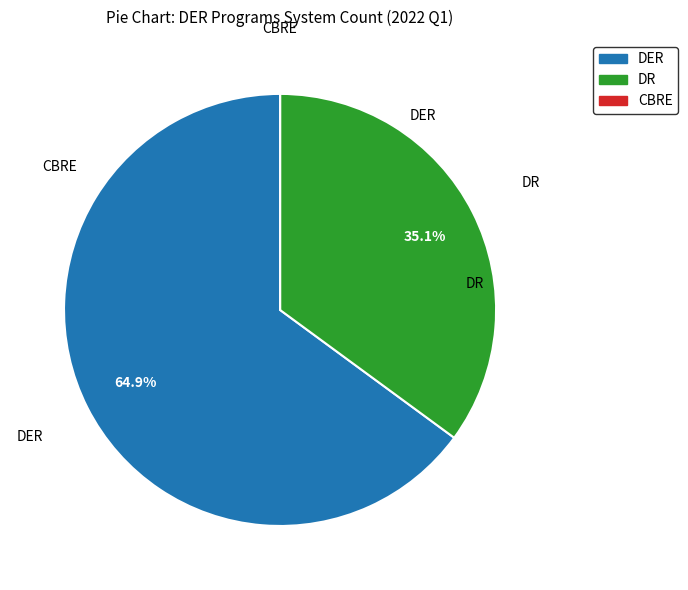

What percentage is NOT represented by DER?

35.1%